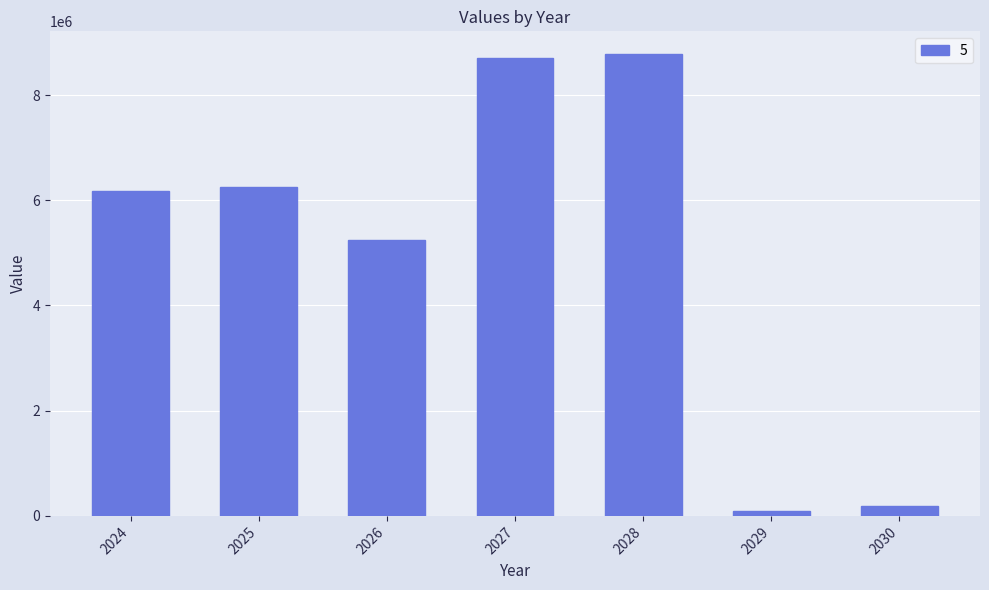

Which category has the highest value across all series?

2028